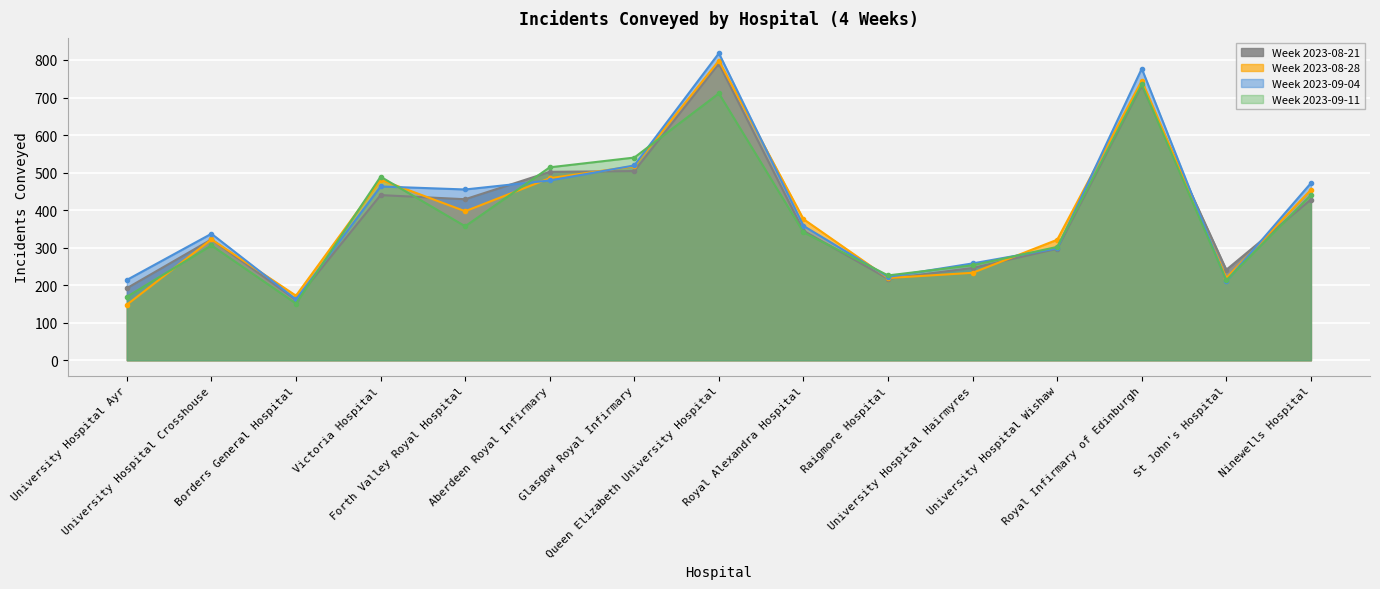

What is the value of the Week 2023-09-04 point at the 9th from the left?

358